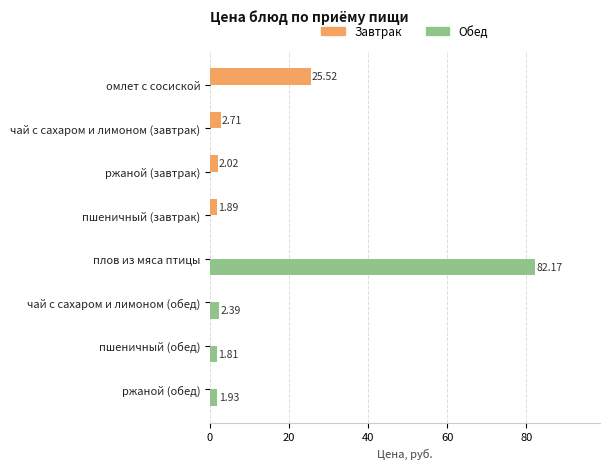

Which category has the highest value in the Завтрак series?

омлет с сосиской